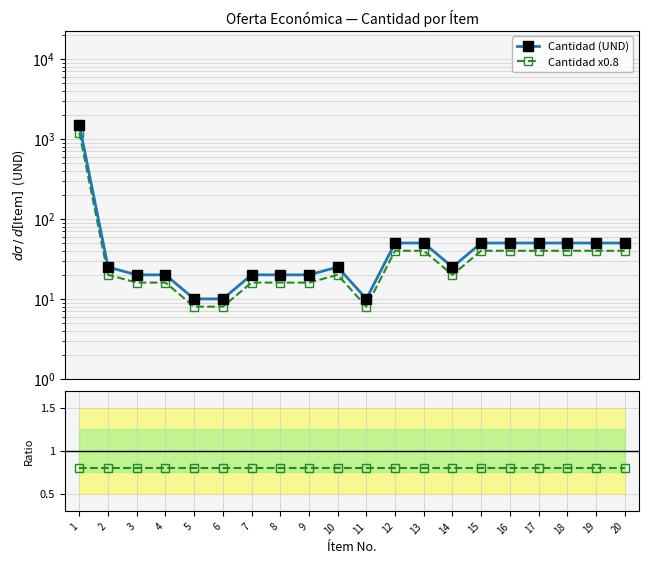

True or false: Ratio to Cantidad and Cantidad x0.8 cross at least once.

False